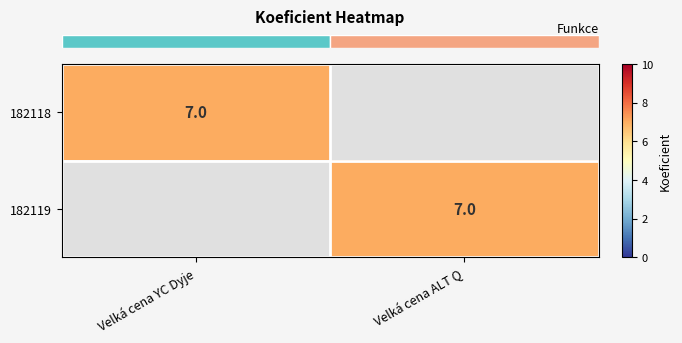

At how many categories does at least one series exceed 3?

2